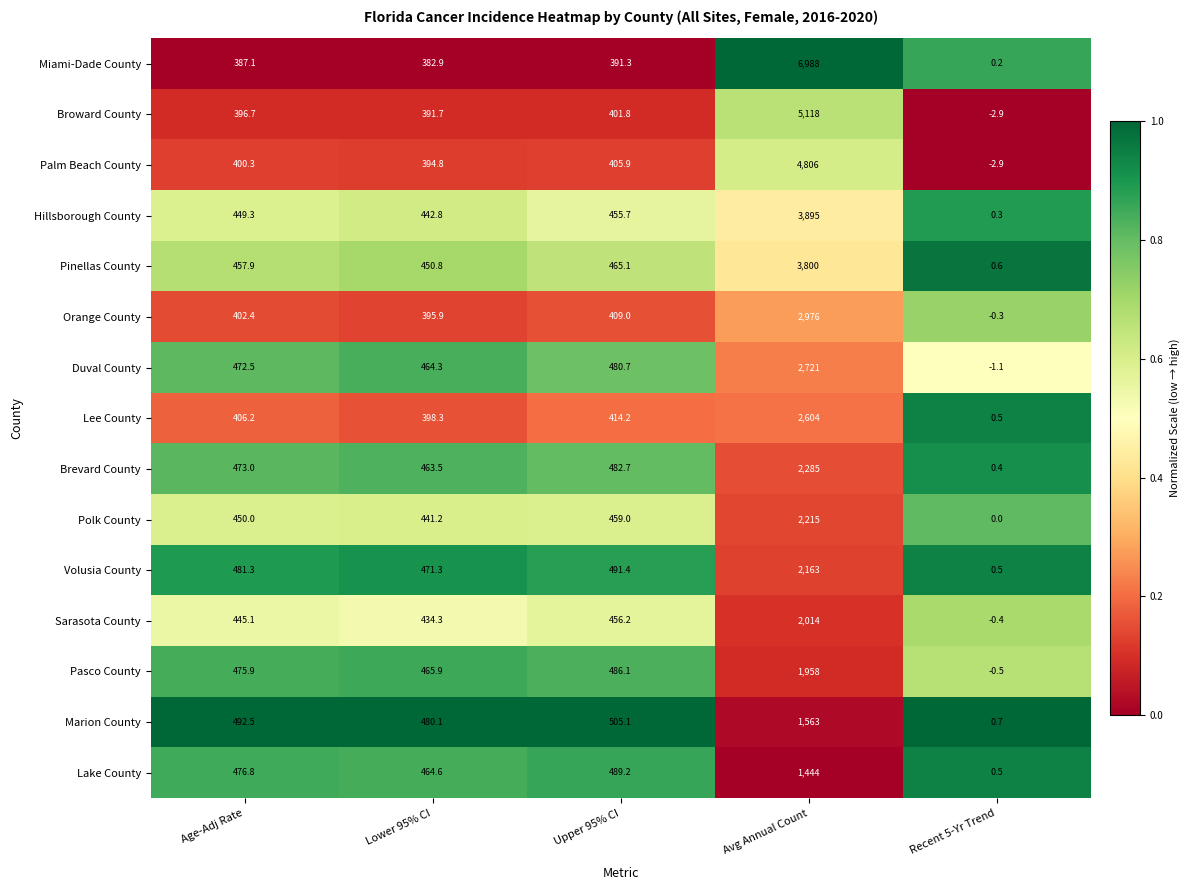

What is the difference between the Duval County values at Age-Adj Rate and Recent 5-Yr Trend?

473.6